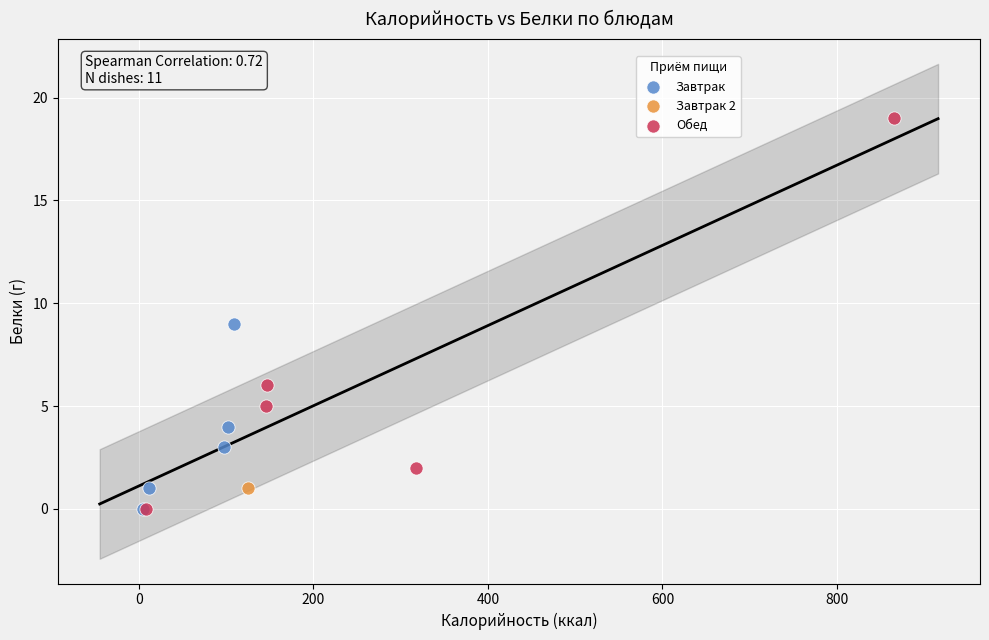

What are all the series names shown in the legend?

Завтрак, Завтрак 2, Обед